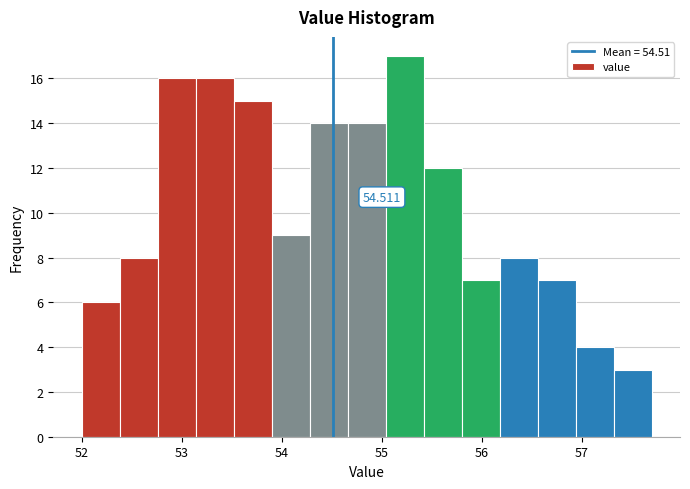

Read against the x-axis, roughly where is the centre of the tallest bar?

55.2